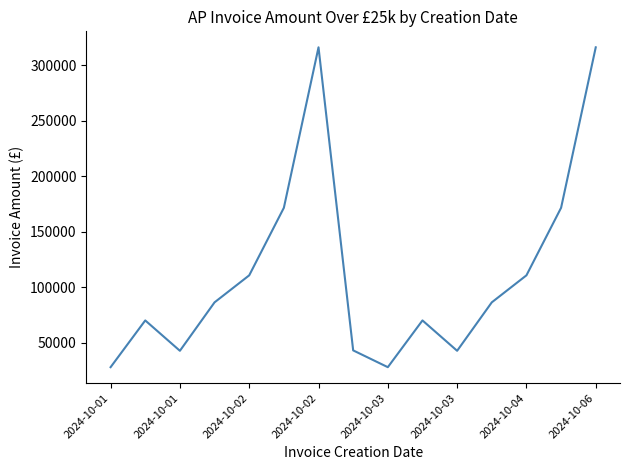

What is the difference between the maximum and minimum values?

287801.3